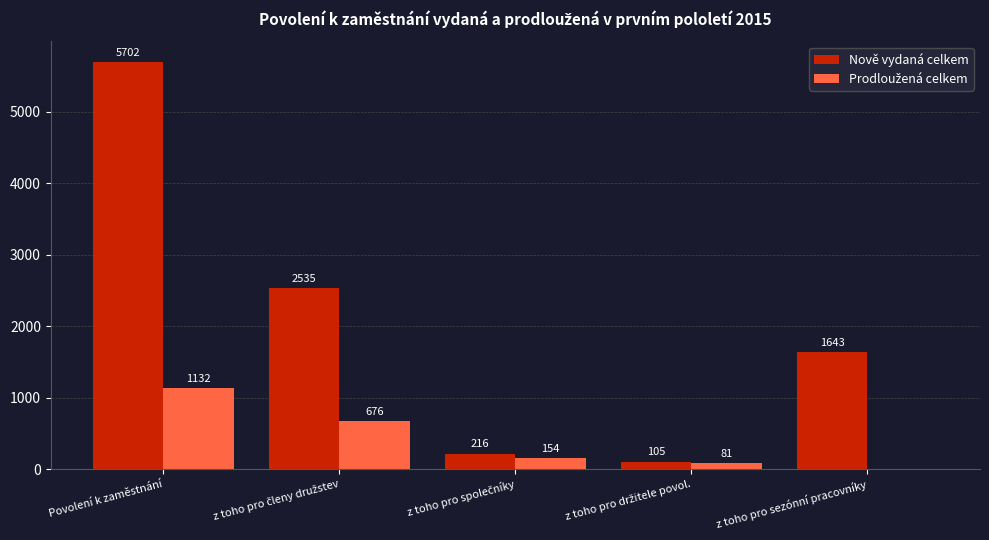

Where does the Nově vydaná celkem series first go above 1643?

Povolení k zaměstnání